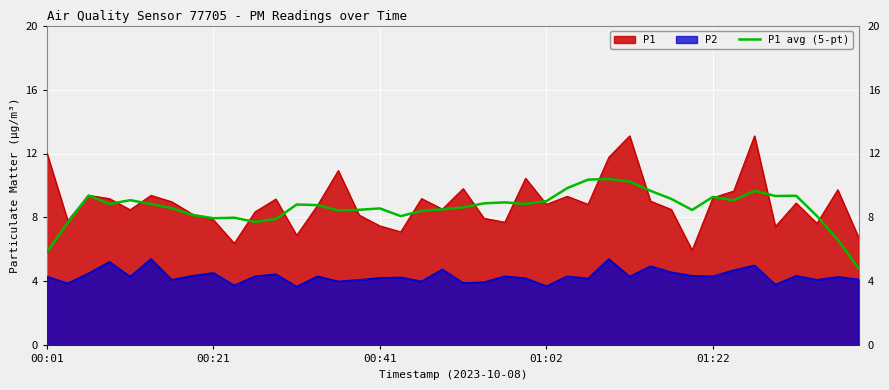

True or false: there are more than 1 points higher than both neighbors.

True